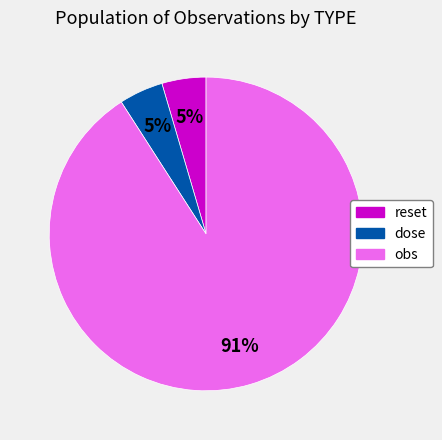

Do obs and dose together represent more than half of the pie?

Yes